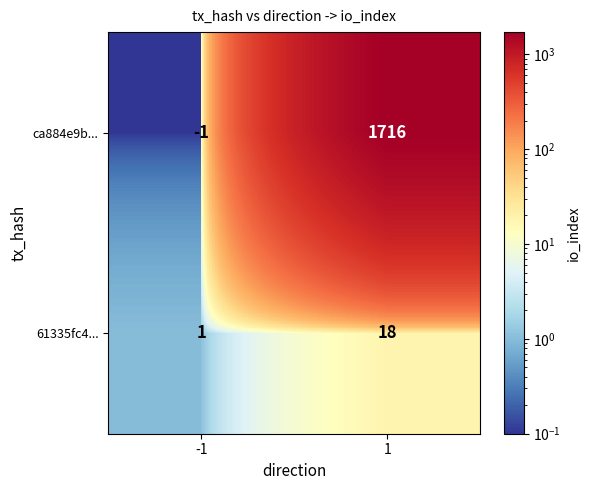

Between -1 and 1, which series saw the biggest shift?

ca884e9b...